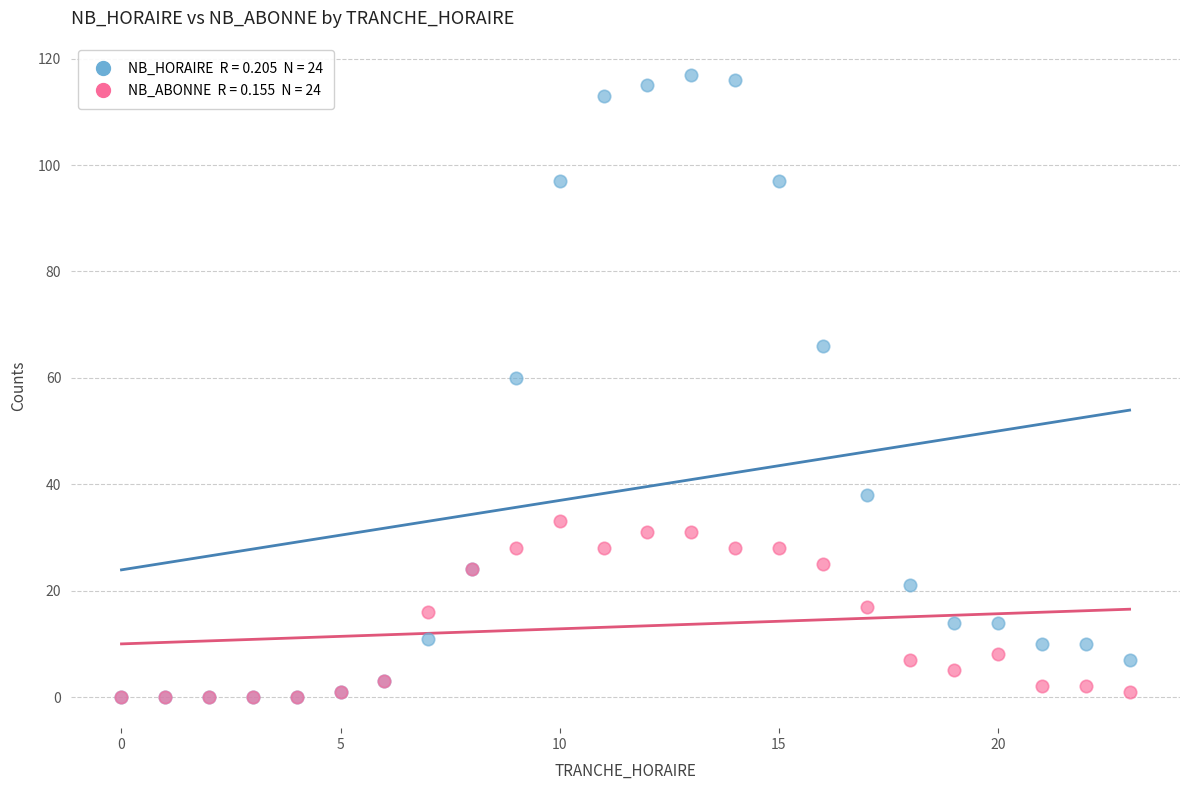

Across all series, what Y value is closest to 58?

60